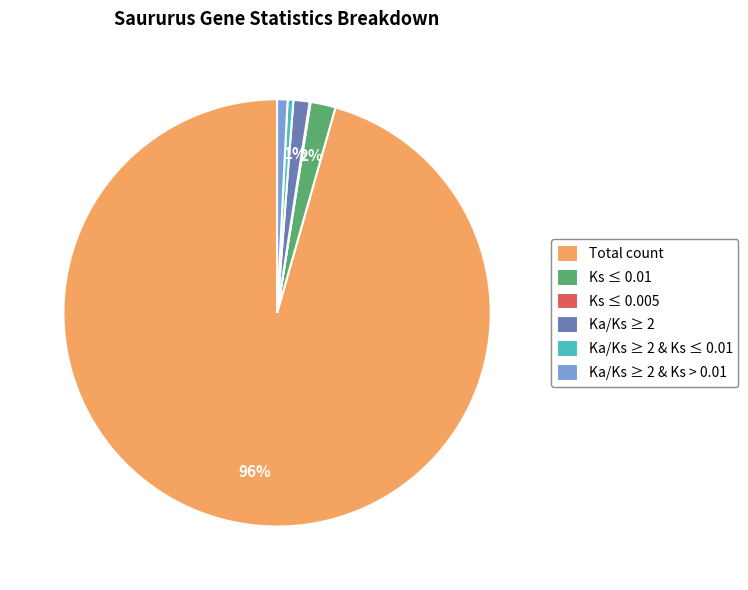

Is it true that Ka/Ks ≥ 2 & Ks ≤ 0.01 is 0% of the pie?

True